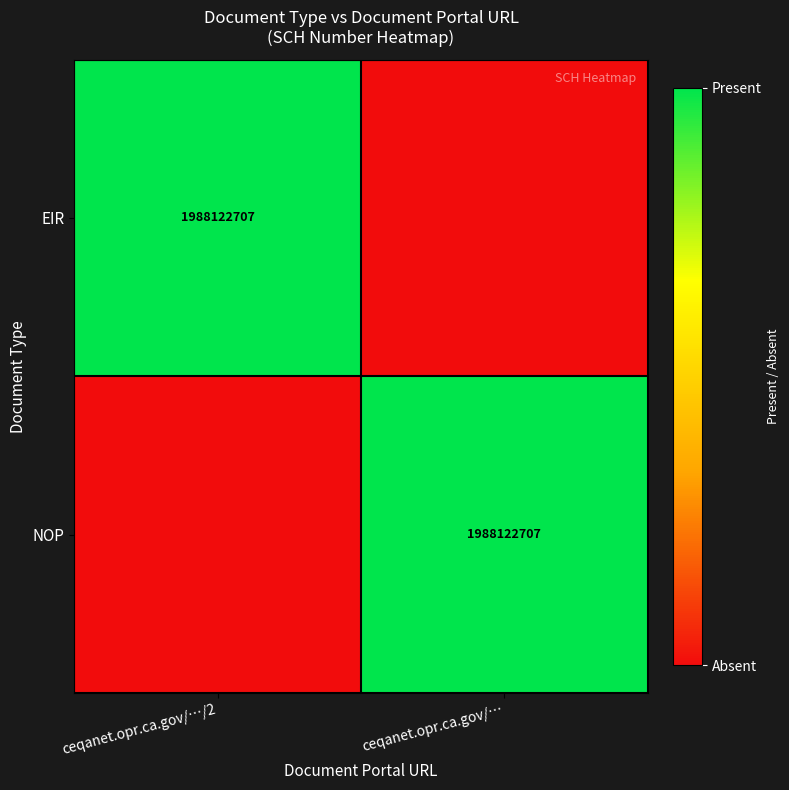

Is it true that NOP equals 949819947 at ceqanet.opr.ca.gov/…?

False